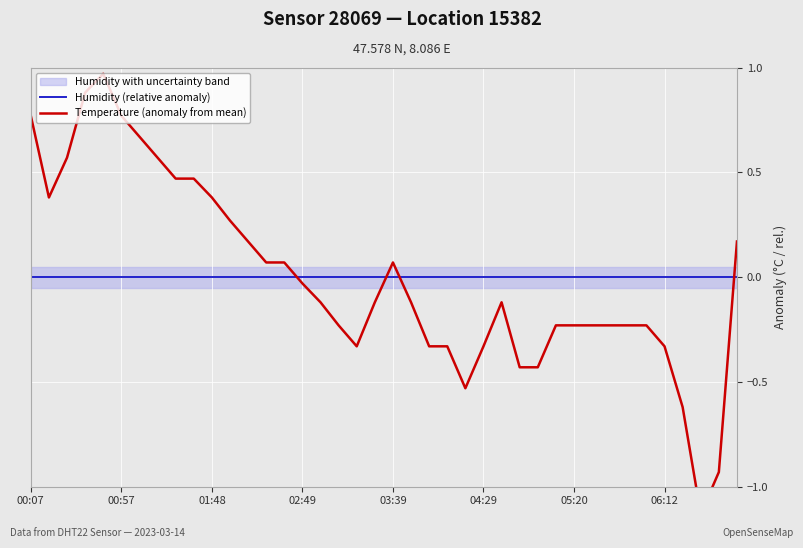

After their last crossing, which series has the higher values: Humidity (relative anomaly) or Temperature (anomaly from mean)?

Temperature (anomaly from mean)